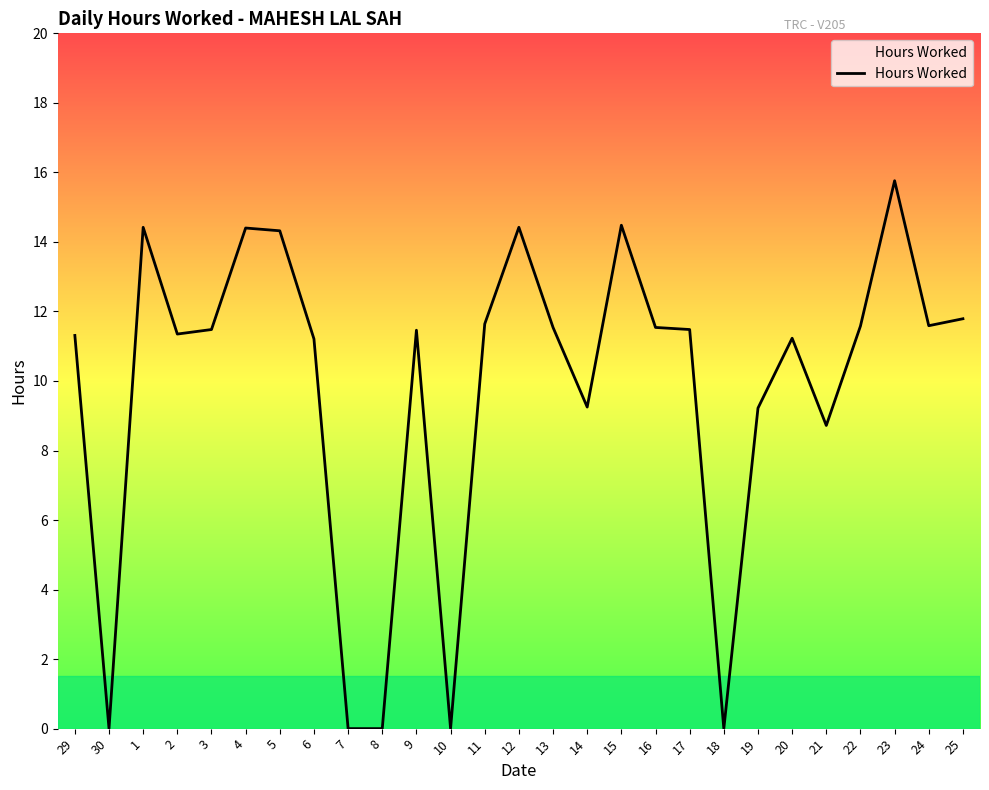

What is the difference between the second highest and minimum values?

14.5